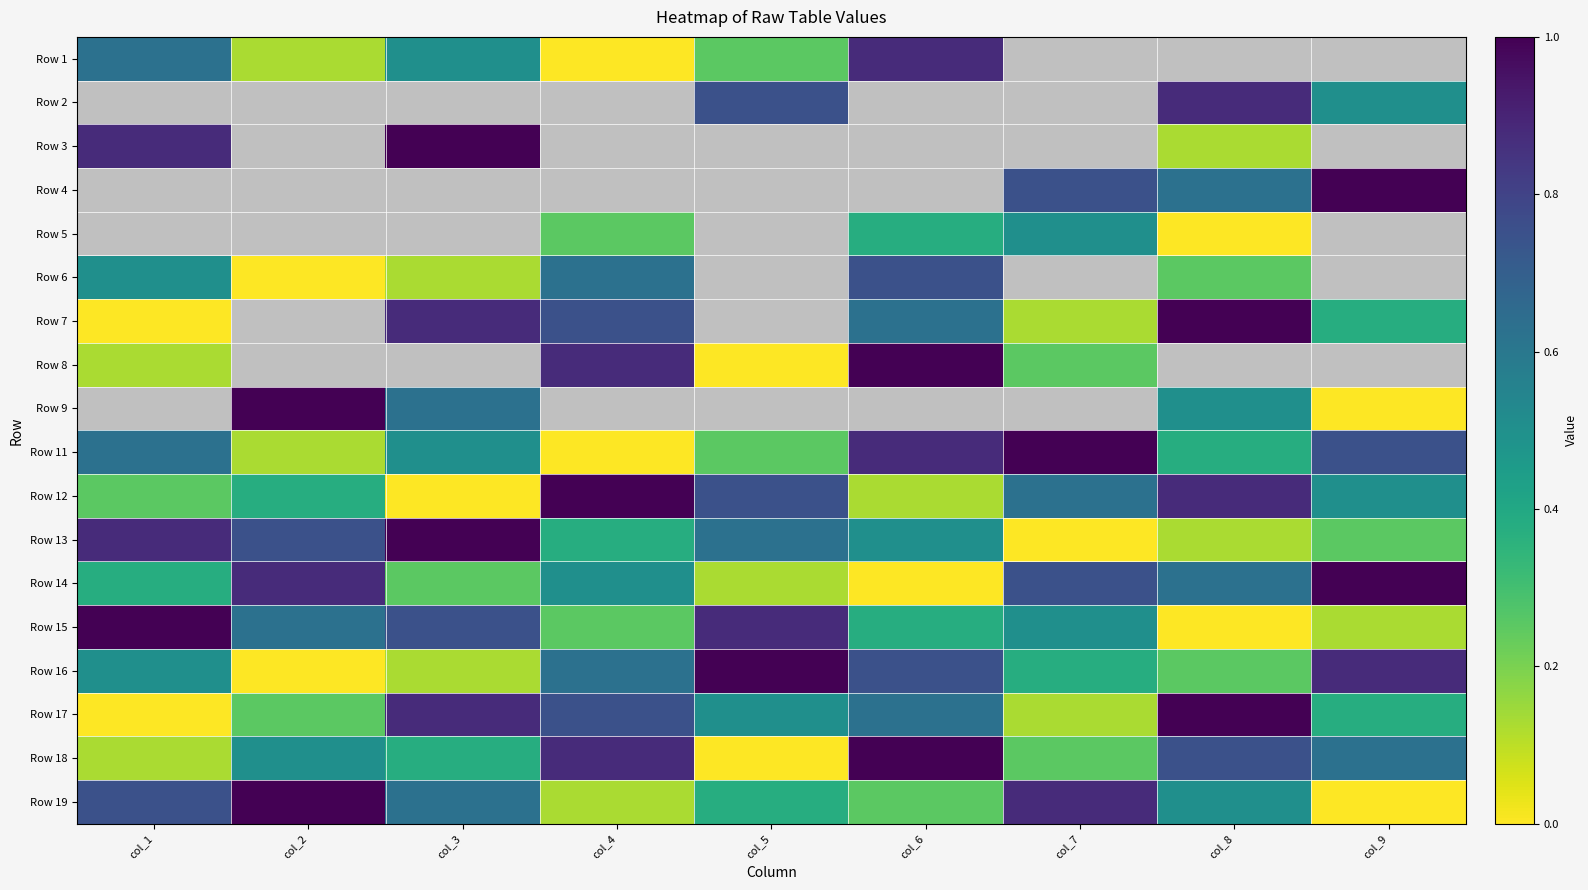

Which has a higher value, col_3 or col_4?

col_3